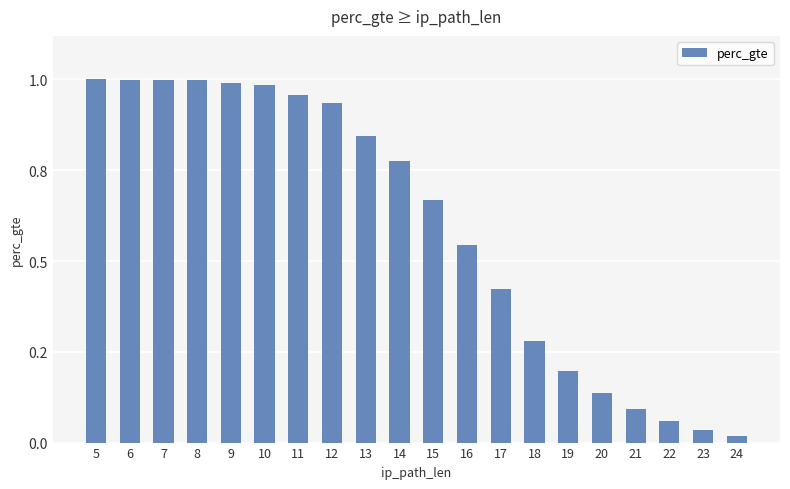

Are the bars horizontal?

No